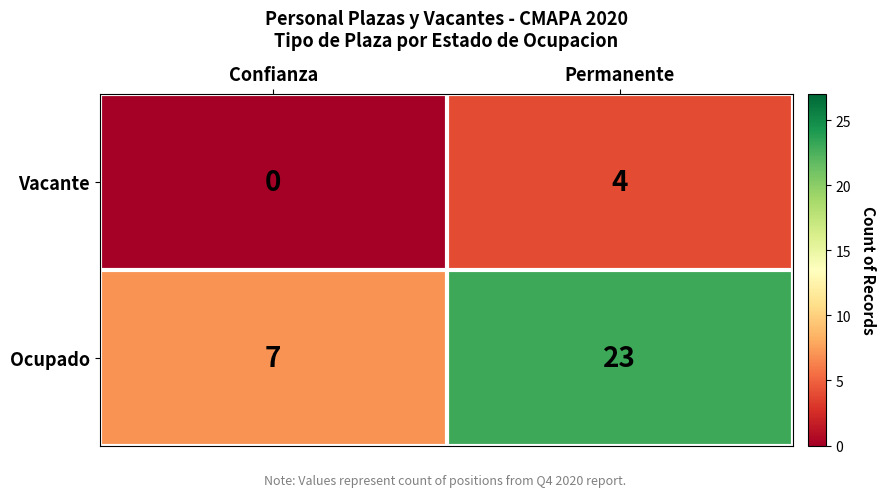

What is the total value across all series at Permanente?

27